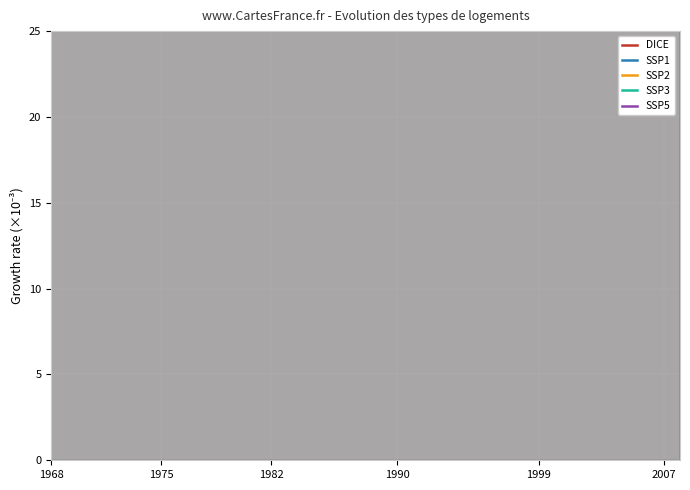

True or false: SSP5 and SSP3 intersect in this chart.

False